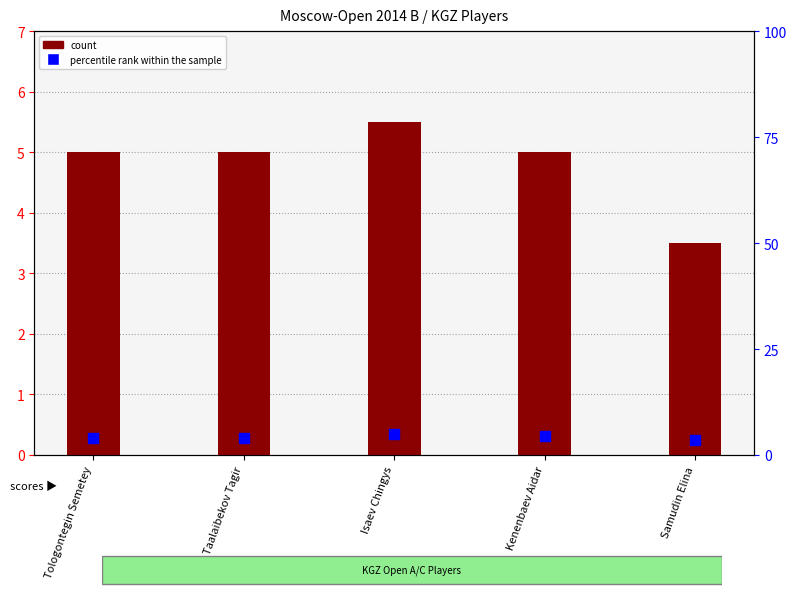

What is the total value across all series at Isaev Chingys?

10.5